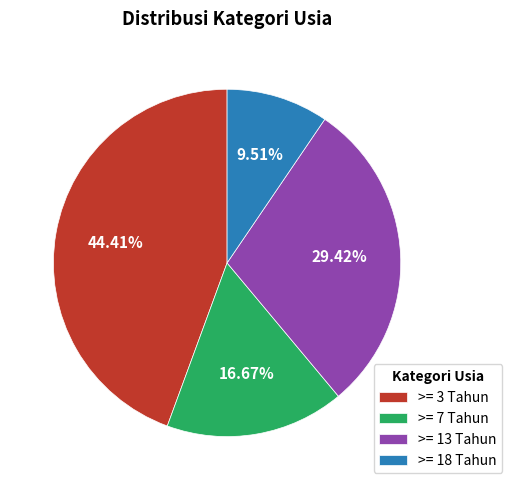

To the nearest percent, what is the average slice percentage?

25%